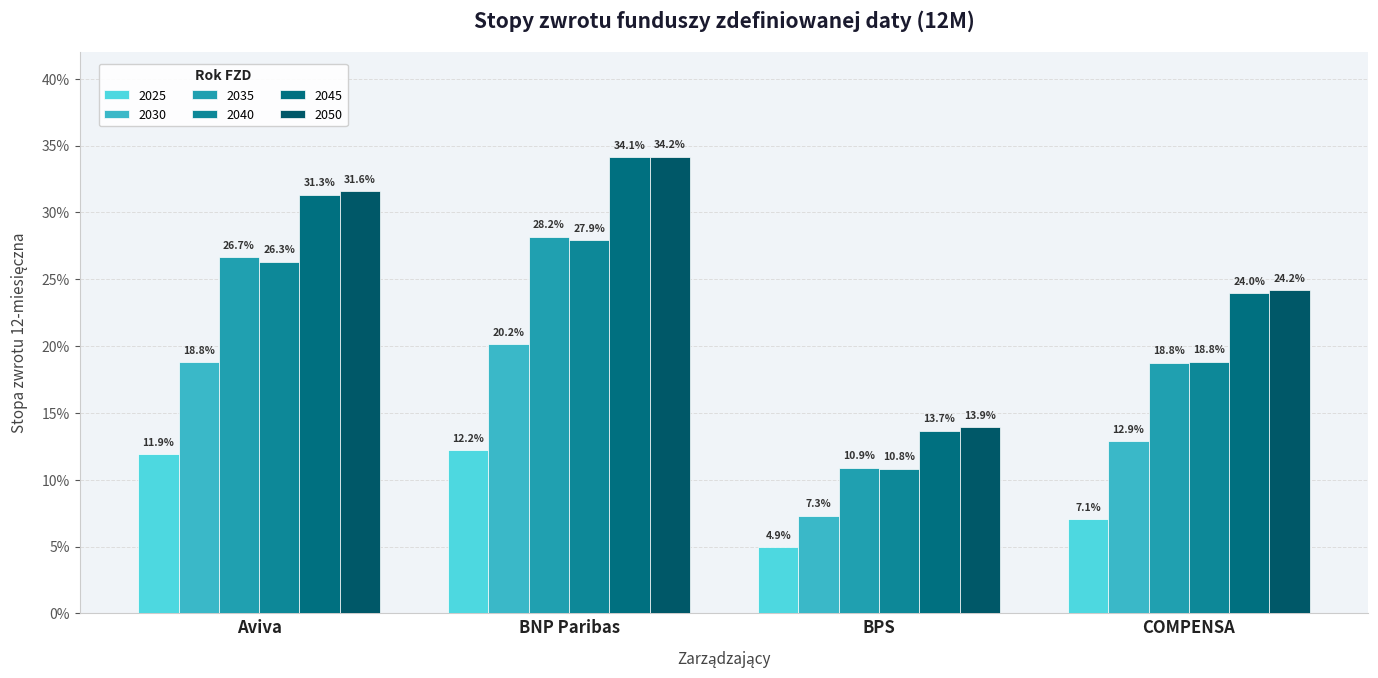

Rank the series at BPS from lowest to highest value.

2025, 2030, 2040, 2035, 2045, 2050